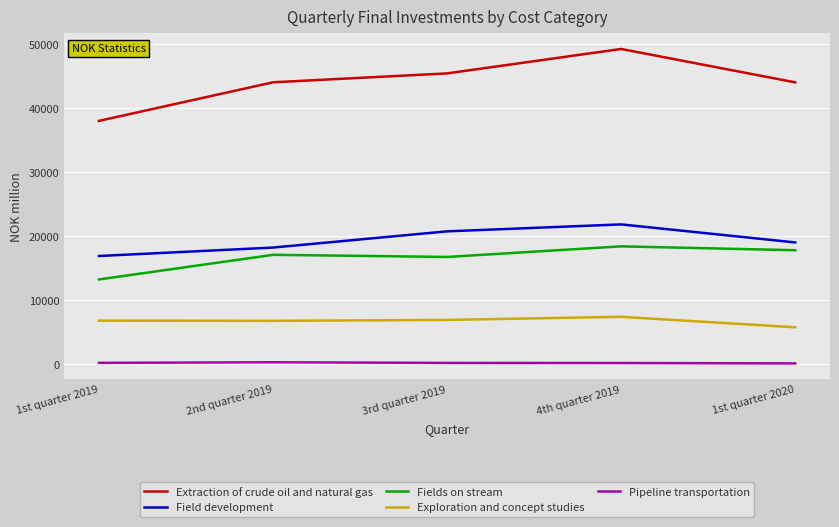

Rank the series by their maximum value, from highest to lowest.

Extraction of crude oil and natural gas, Field development, Fields on stream, Exploration and concept studies, Pipeline transportation